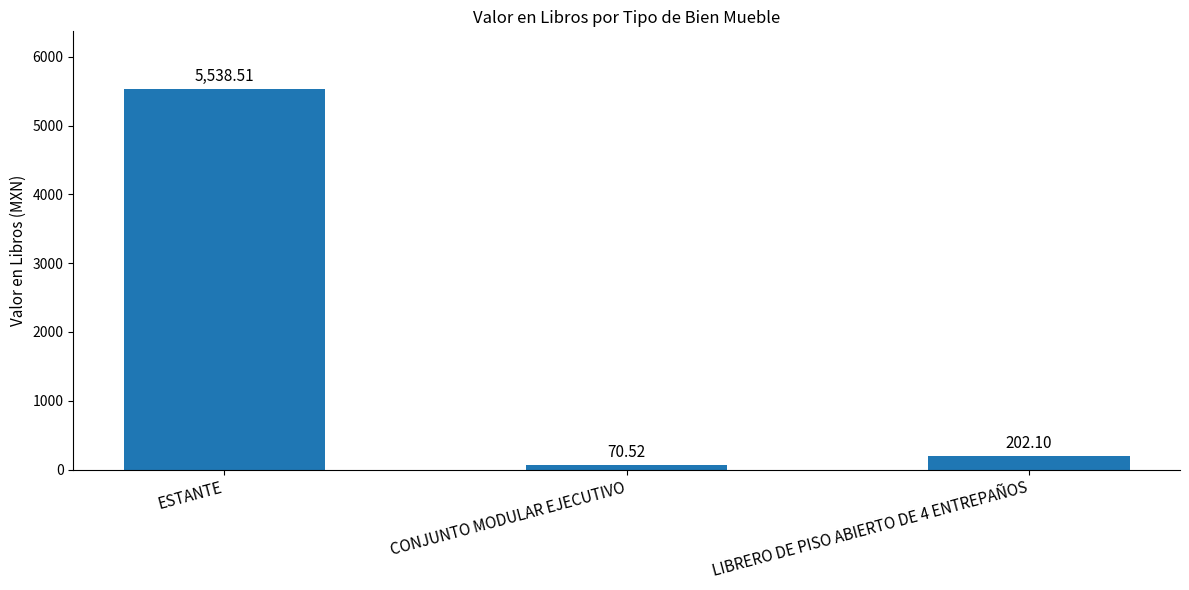

What is the smallest value displayed?

70.5